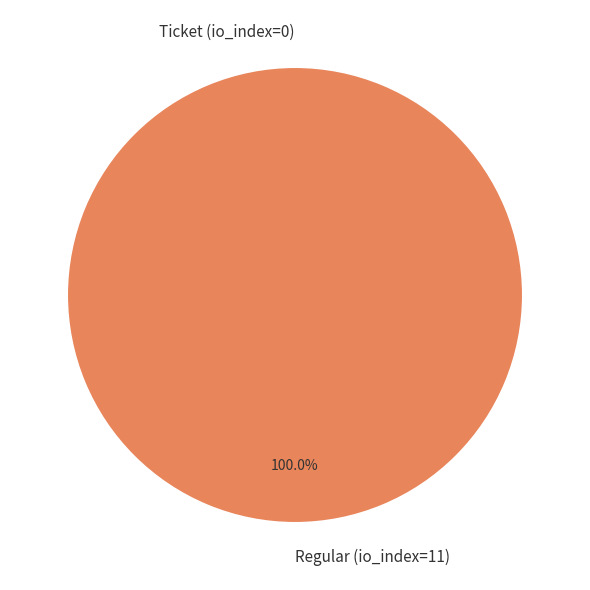

What is the majority slice?

Regular (io_index=11)